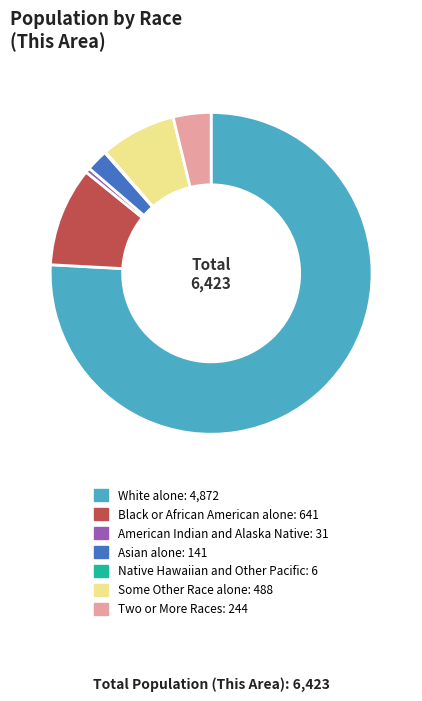

Combined, do Asian alone and Some Other Race alone account for over 50%?

No